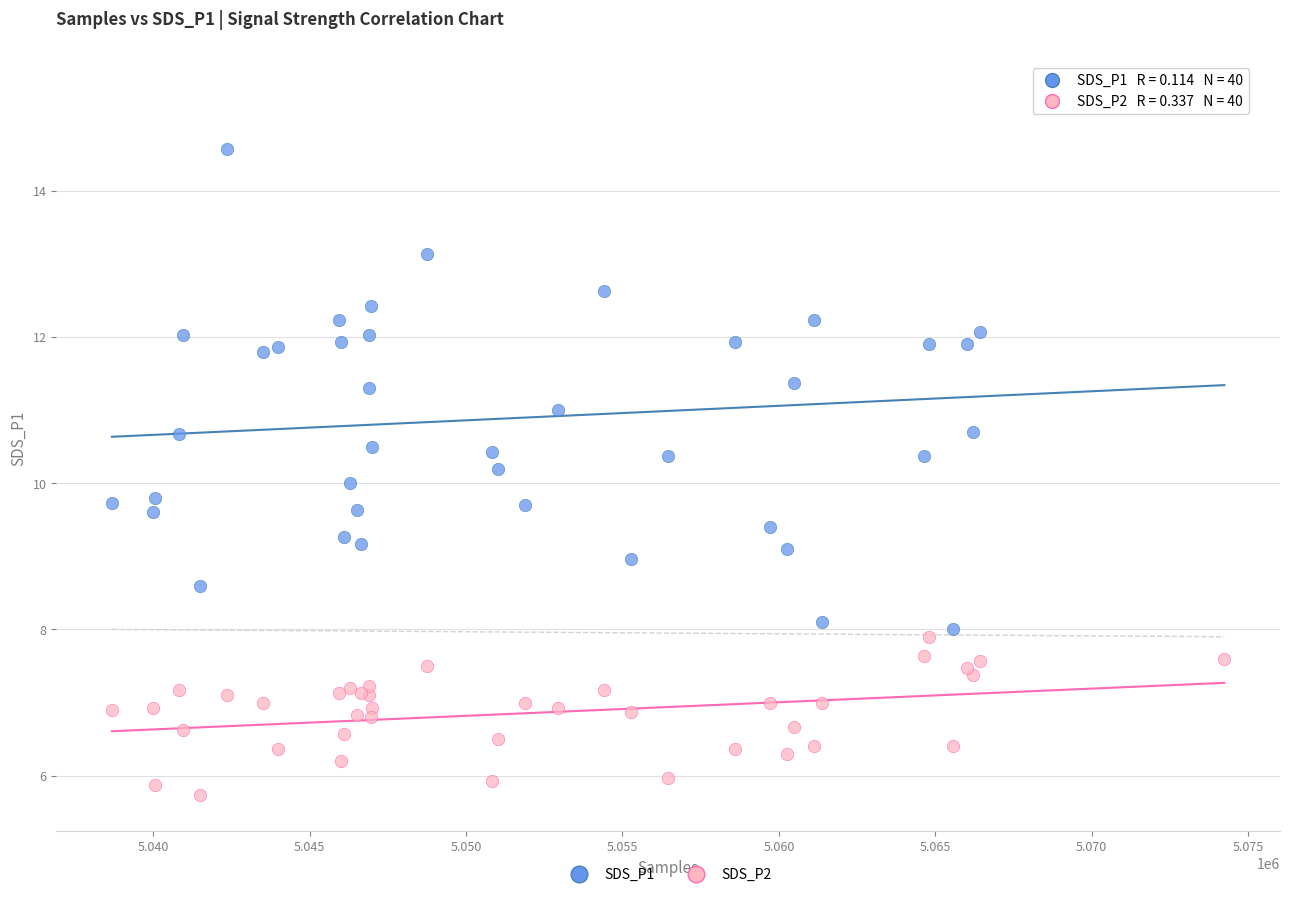

Which series reaches the maximum Y coordinate?

SDS_P1